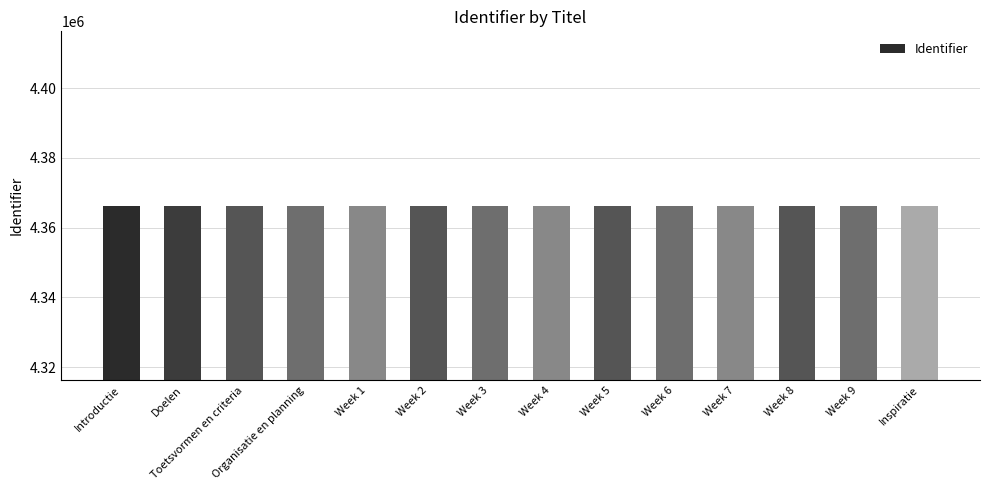

Is it true that the value at Week 9 is 7380964?

False